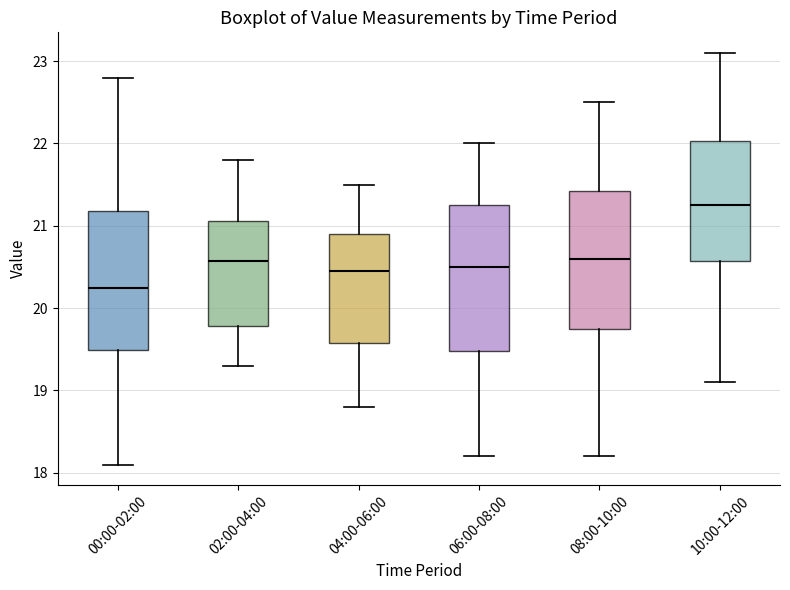

Reading left to right, read every box against the y-axis: the position of its median line, the range the box covers, and the ends of its whiskers. The values are not printed on the chart, so give them approximately, as read against the axis.

00:00-02:00: median 20.3, box 19.5 to 21.2, whiskers 18.1 to 22.8
02:00-04:00: median 20.6, box 19.8 to 21.1, whiskers 19.3 to 21.8
04:00-06:00: median 20.5, box 19.6 to 20.9, whiskers 18.8 to 21.5
06:00-08:00: median 20.5, box 19.5 to 21.3, whiskers 18.2 to 22.0
08:00-10:00: median 20.6, box 19.8 to 21.4, whiskers 18.2 to 22.5
10:00-12:00: median 21.3, box 20.6 to 22.0, whiskers 19.1 to 23.1